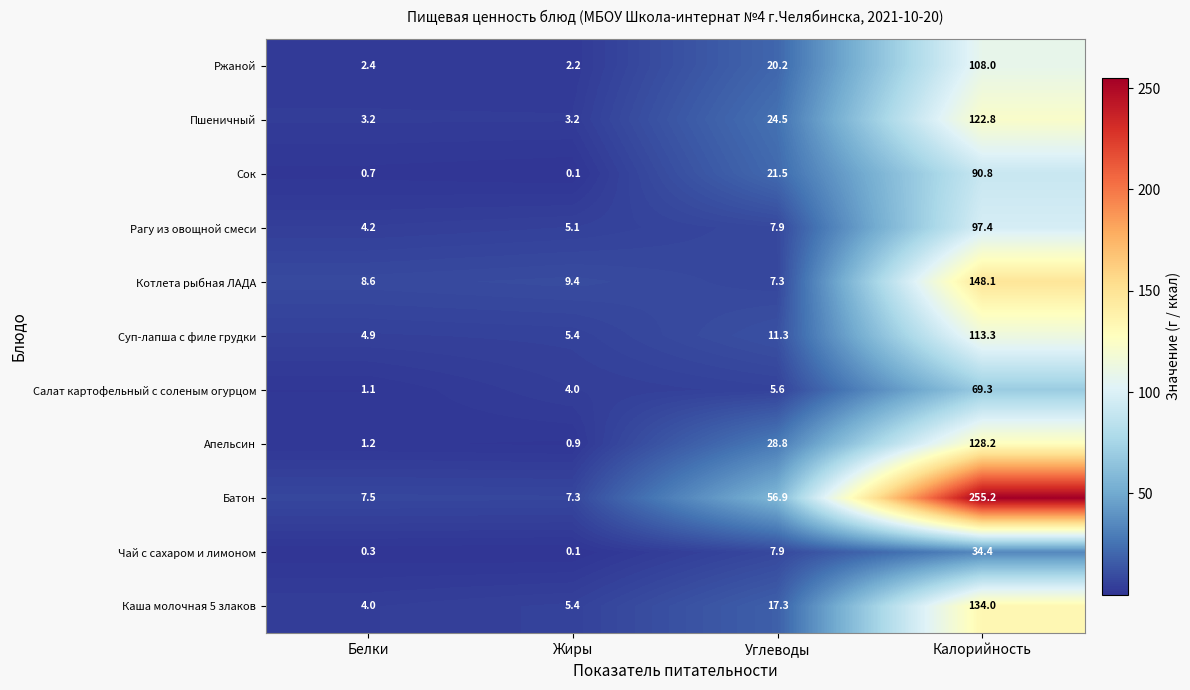

Is it true that Сок equals 31.8 at Углеводы?

False